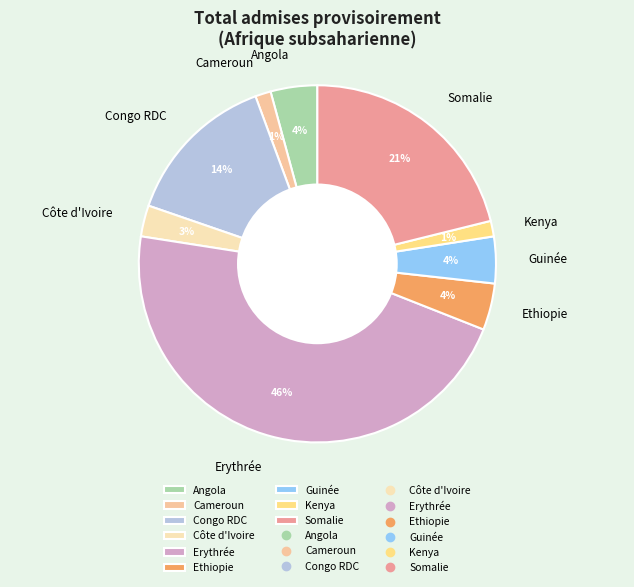

Is it true that Cameroun is 10% of the pie?

False